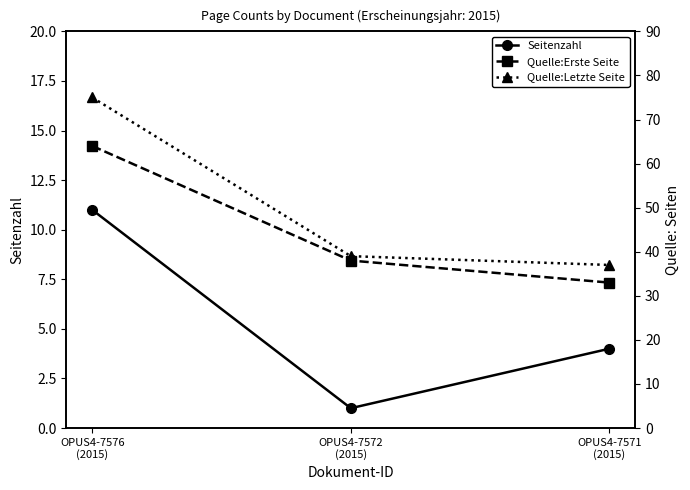

At how many categories does at least one series exceed 61?

1